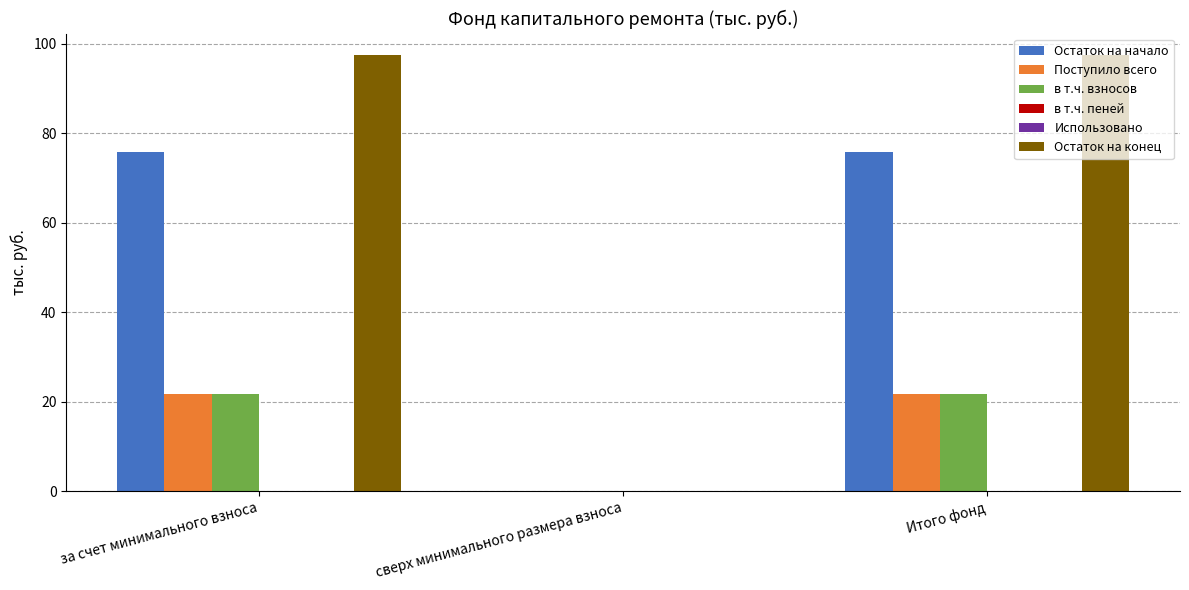

How many values in the Остаток на конец series are below 97?

1